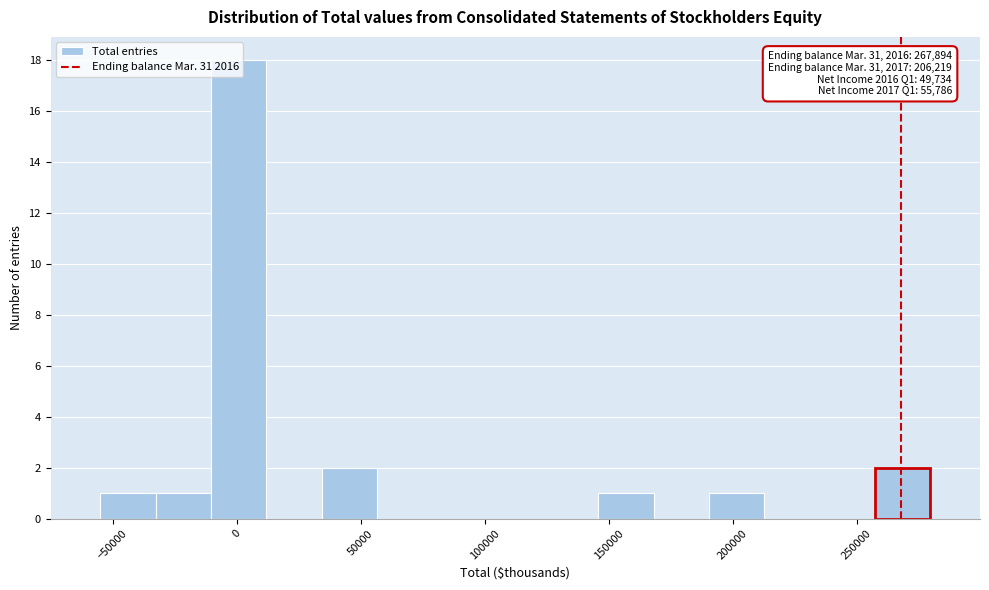

Which range on the x-axis has the tallest bar?

-10000 to 10000